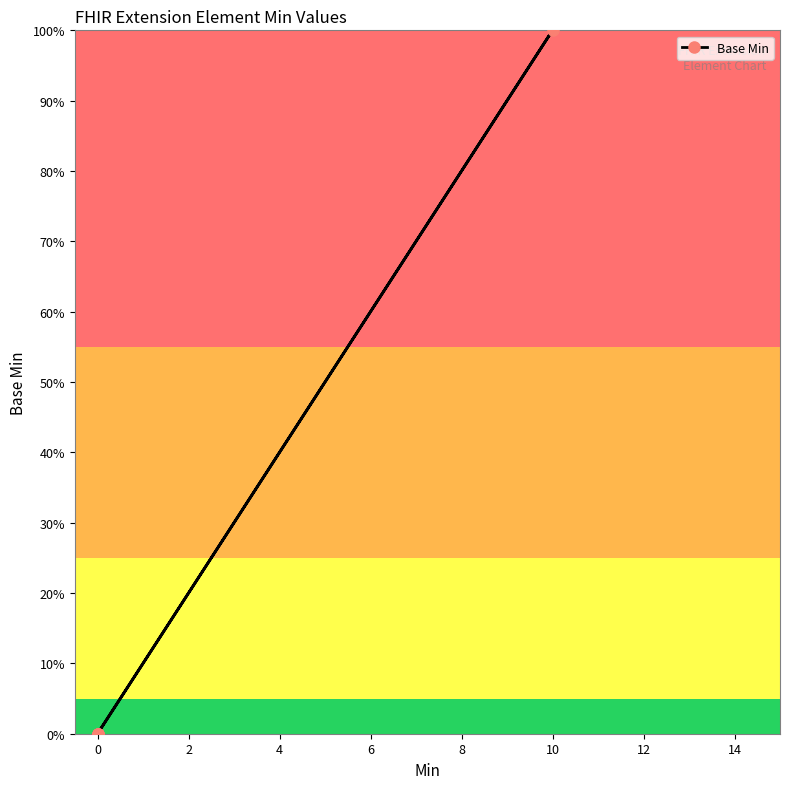

What is the difference between the maximum and minimum values?

100